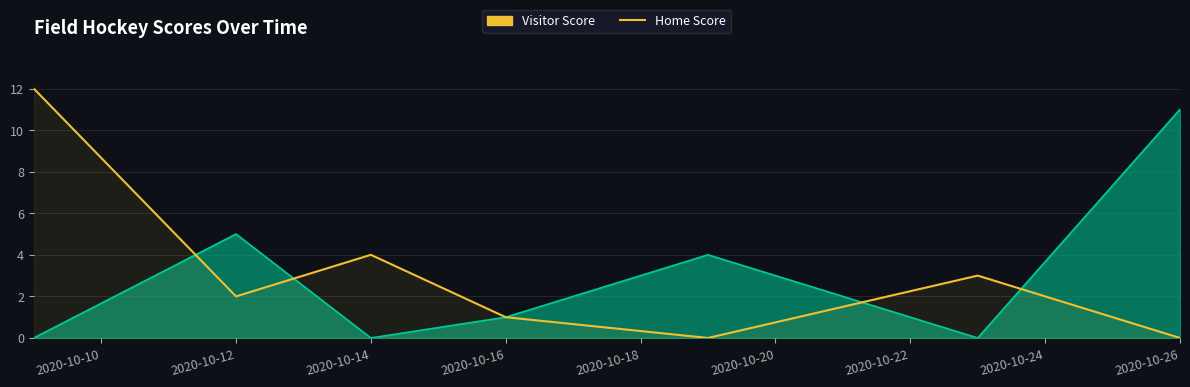

What is the greatest value displayed?

12